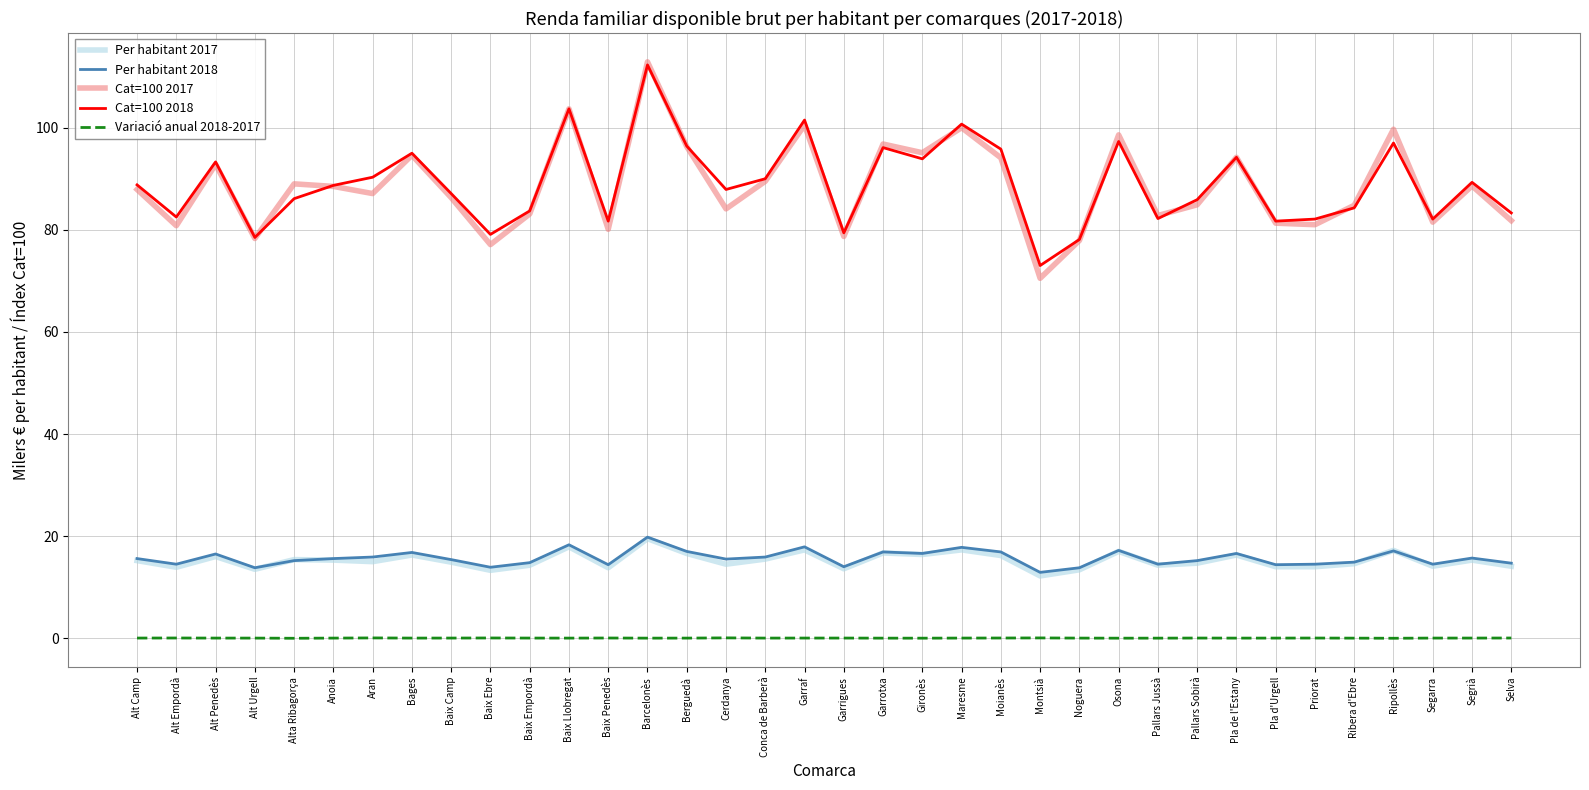

At which category is the sum across all series the highest?

Barcelonès